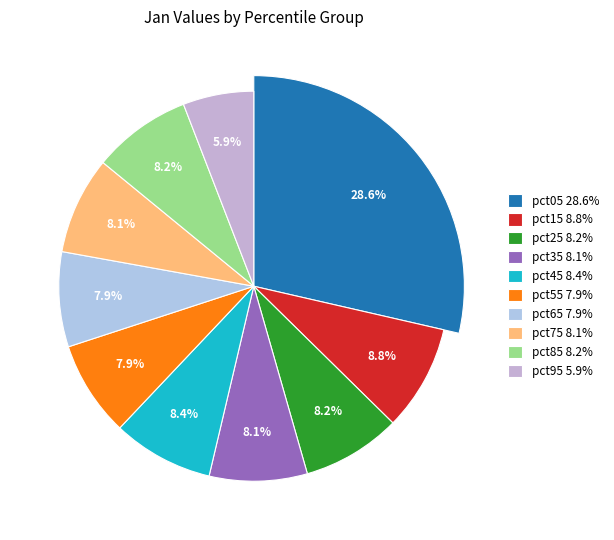

To the nearest percent, what percentage of the pie is pct75?

8%